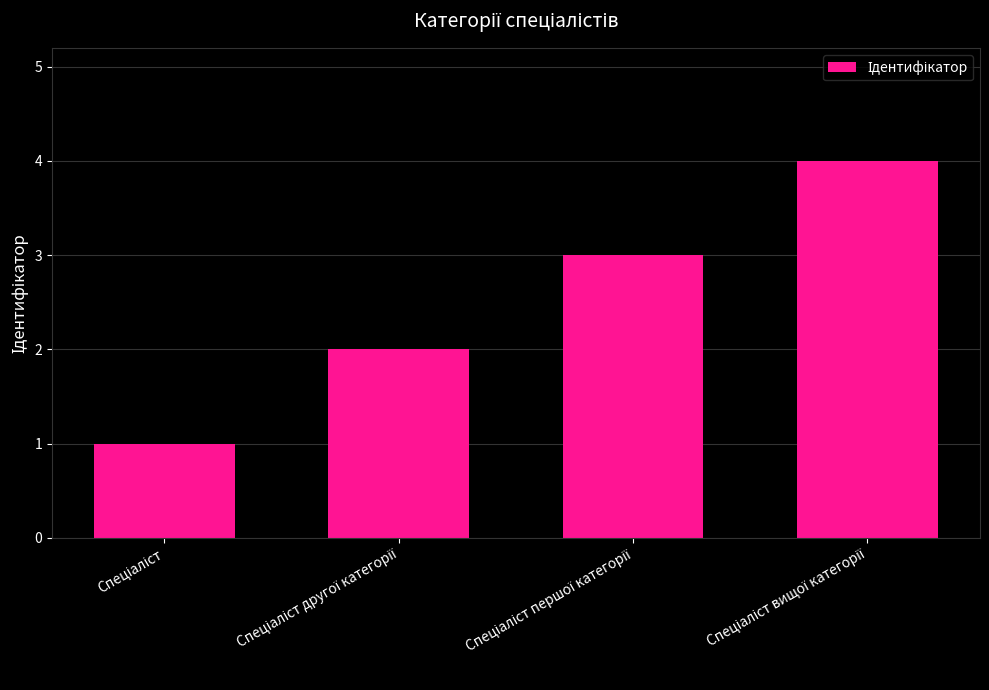

What is the difference between the maximum and minimum values?

3